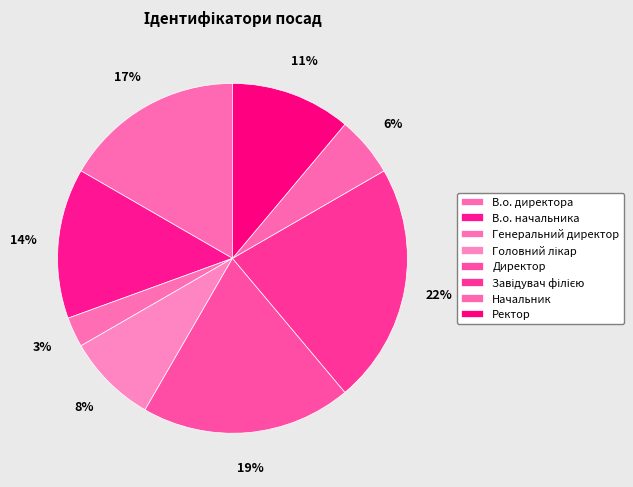

To the nearest percent, what is the difference between the Директор and Начальник slice percentages?

14%